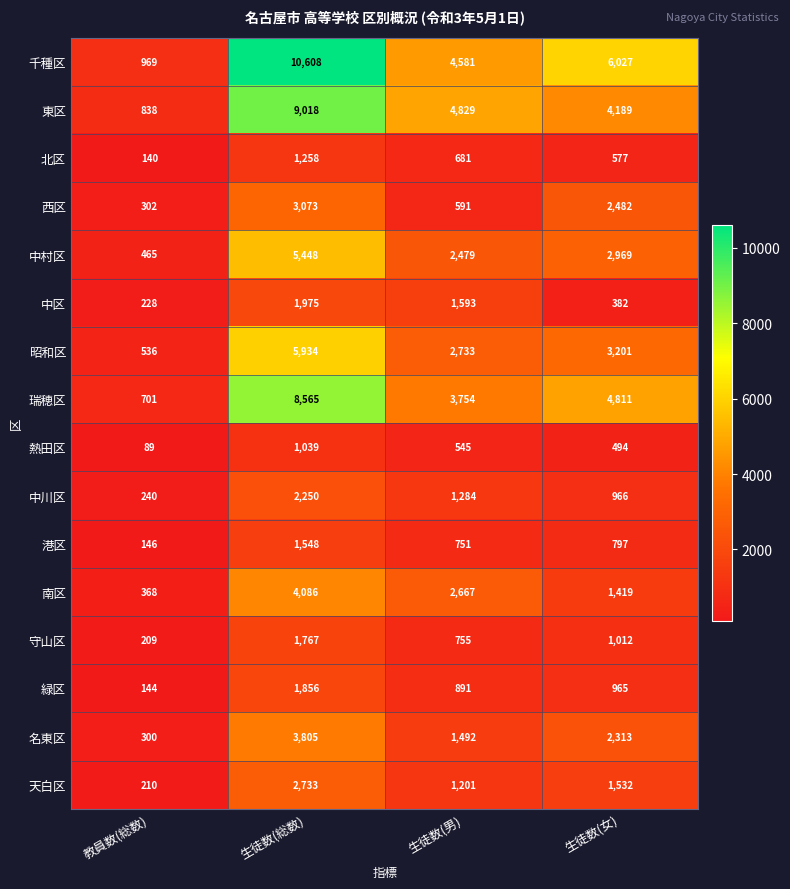

Between 生徒数(総数) and 生徒数(女), which series saw the biggest shift?

東区